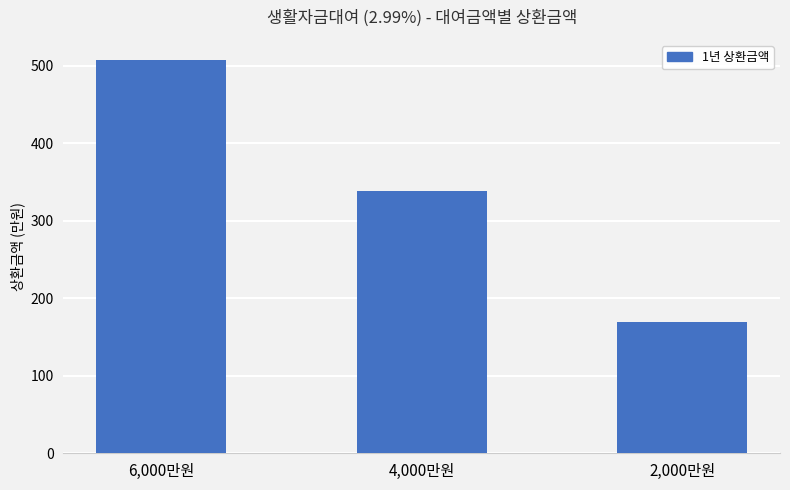

Is it true that the value at 6,000만원 is 1894801?

False